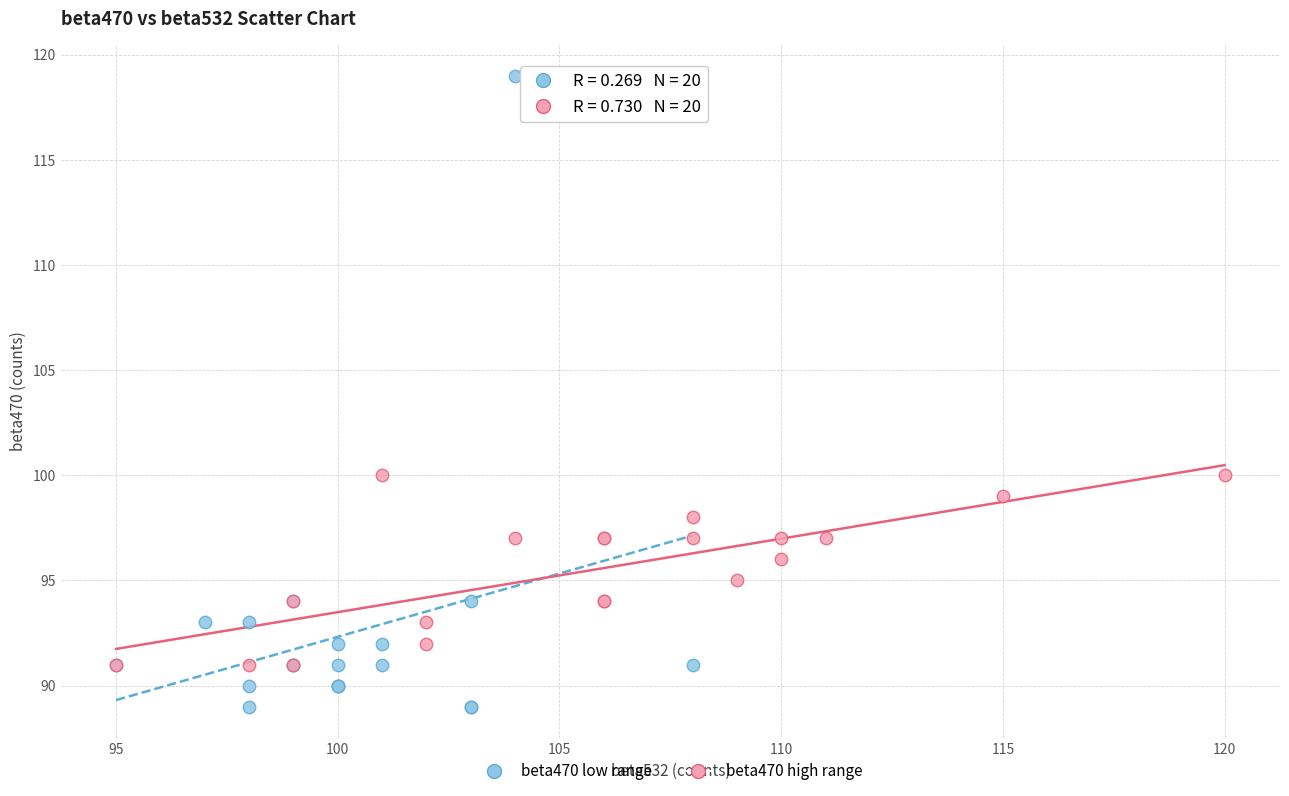

Which series has the largest Y range (max minus min)?

beta470 low range